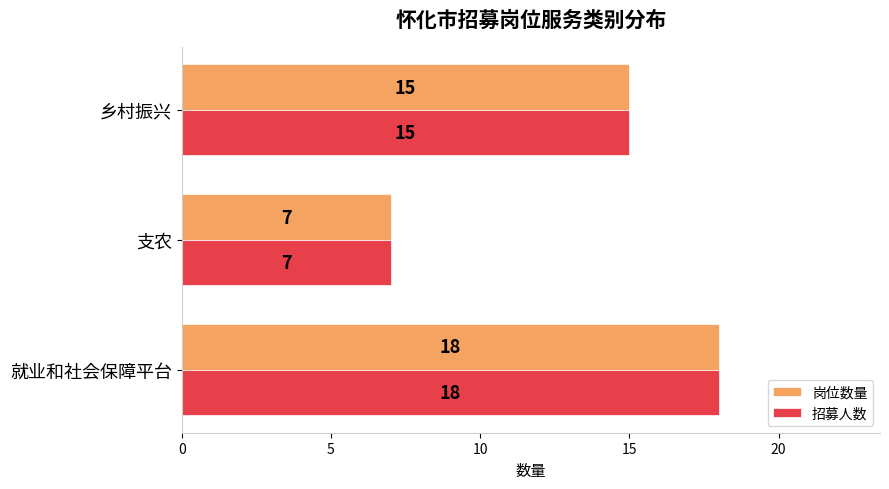

What is the difference between the maximum and minimum values in the 岗位数量 series?

11